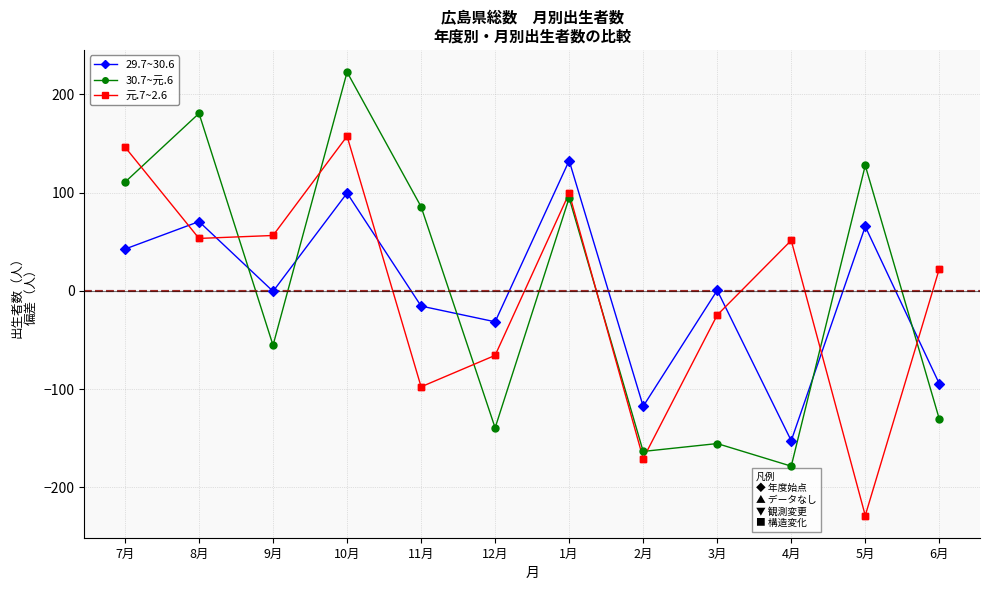

At which category is the sum across all series the highest?

10月